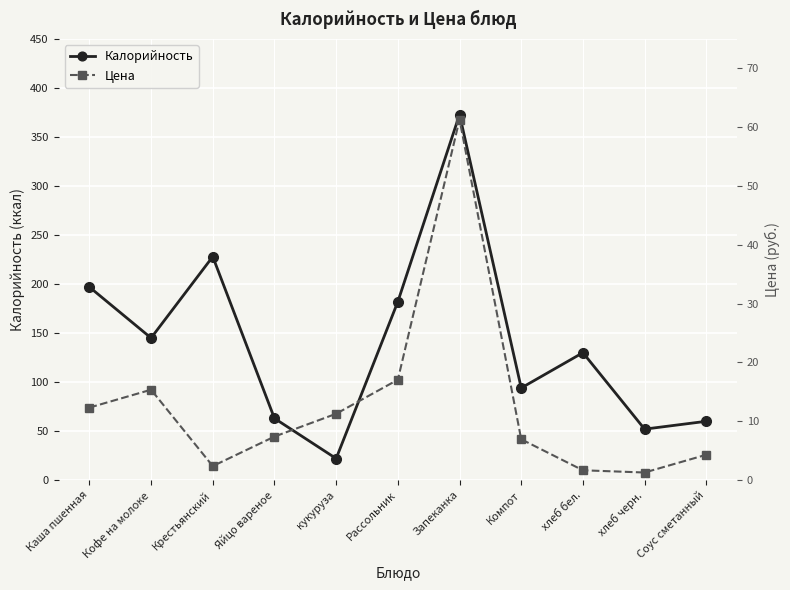

The Цена series shows 2.9 at Яйцо вареное. True or false?

False